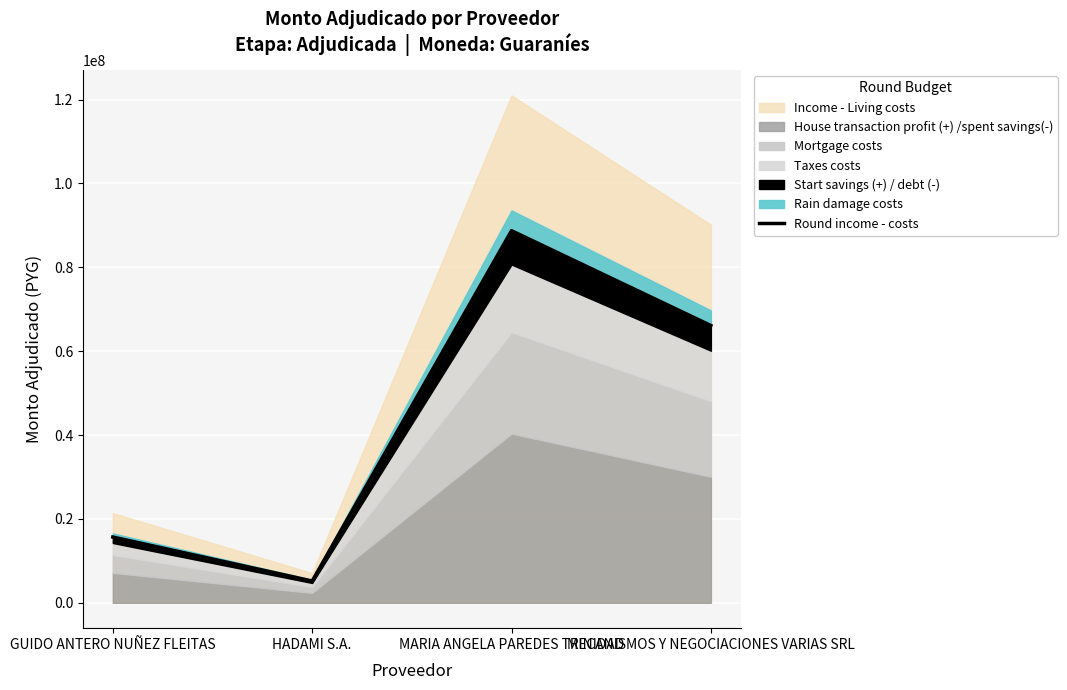

Does the chart display data point markers on the line(s)?

No